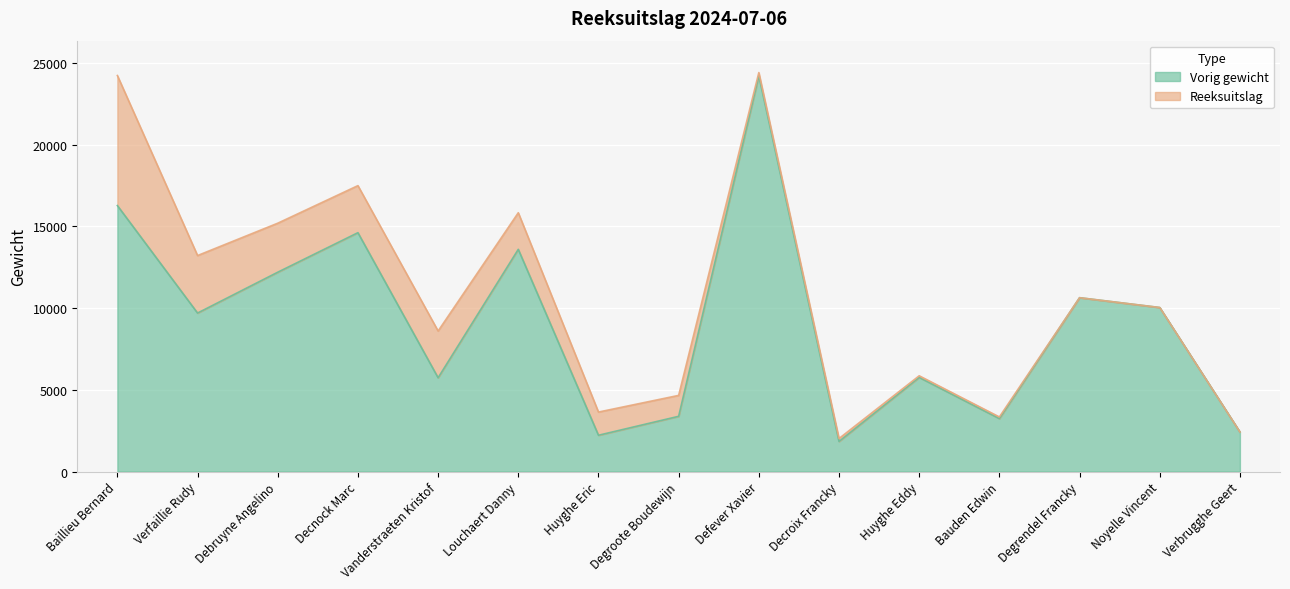

Reading left to right, extract all data points from this chart.

Baillieu Bernard=16280	Verfaillie Rudy=9700	Debruyne Angelino=12200	Decnock Marc=14620	Vanderstraeten Kristof=5740	Louchaert Danny=13600	Huyghe Eric=2220	Degroote Boudewijn=3380	Defever Xavier=24220	Decroix Francky=1840	Huyghe Eddy=5760	Bauden Edwin=3240	Degrendel Francky=10640	Noyelle Vincent=10040	Verbrugghe Geert=2420